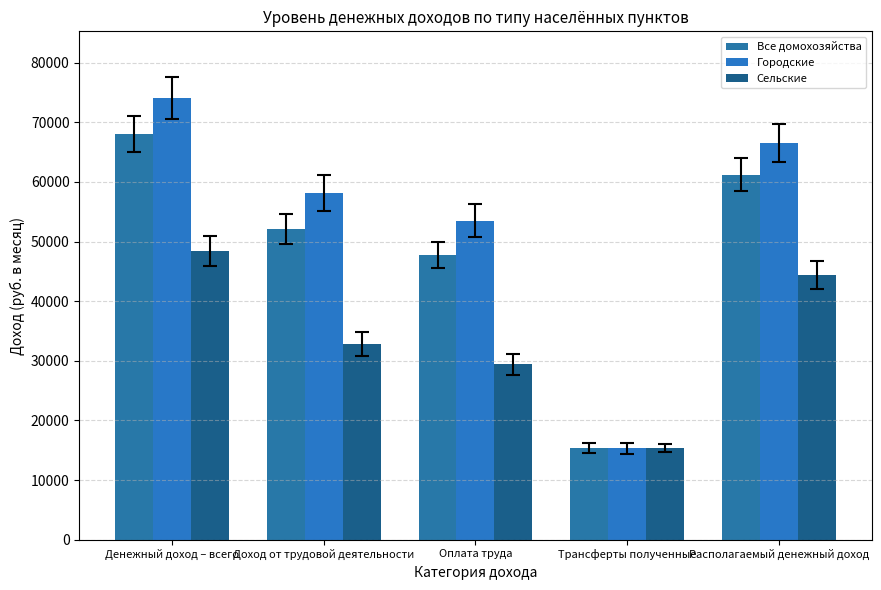

What is the highest value of the Сельские series?

48485.4